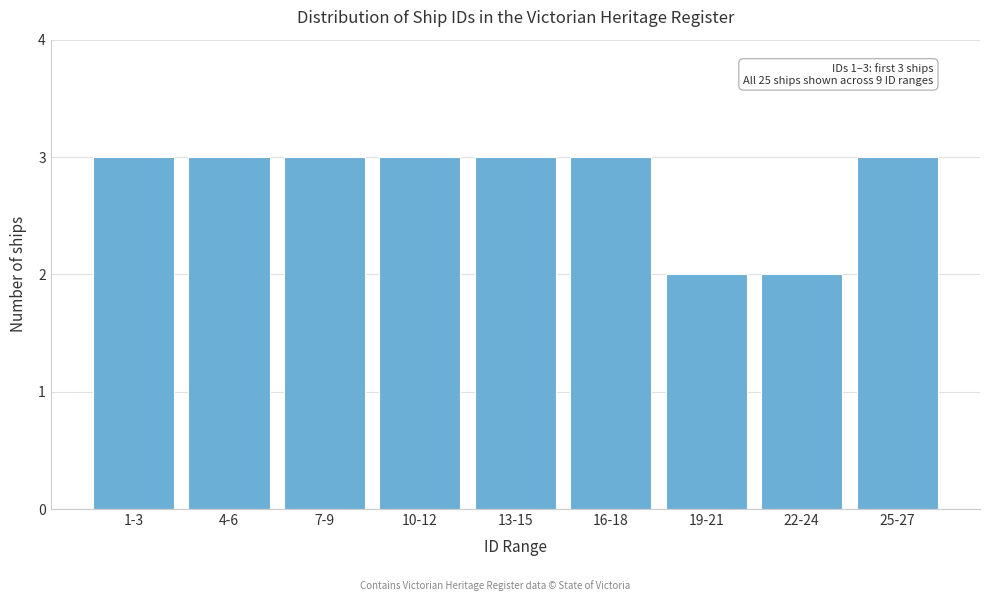

Reading right to left, transcribe all the data shown in this chart.

25-27=3	22-24=2	19-21=2	16-18=3	13-15=3	10-12=3	7-9=3	4-6=3	1-3=3